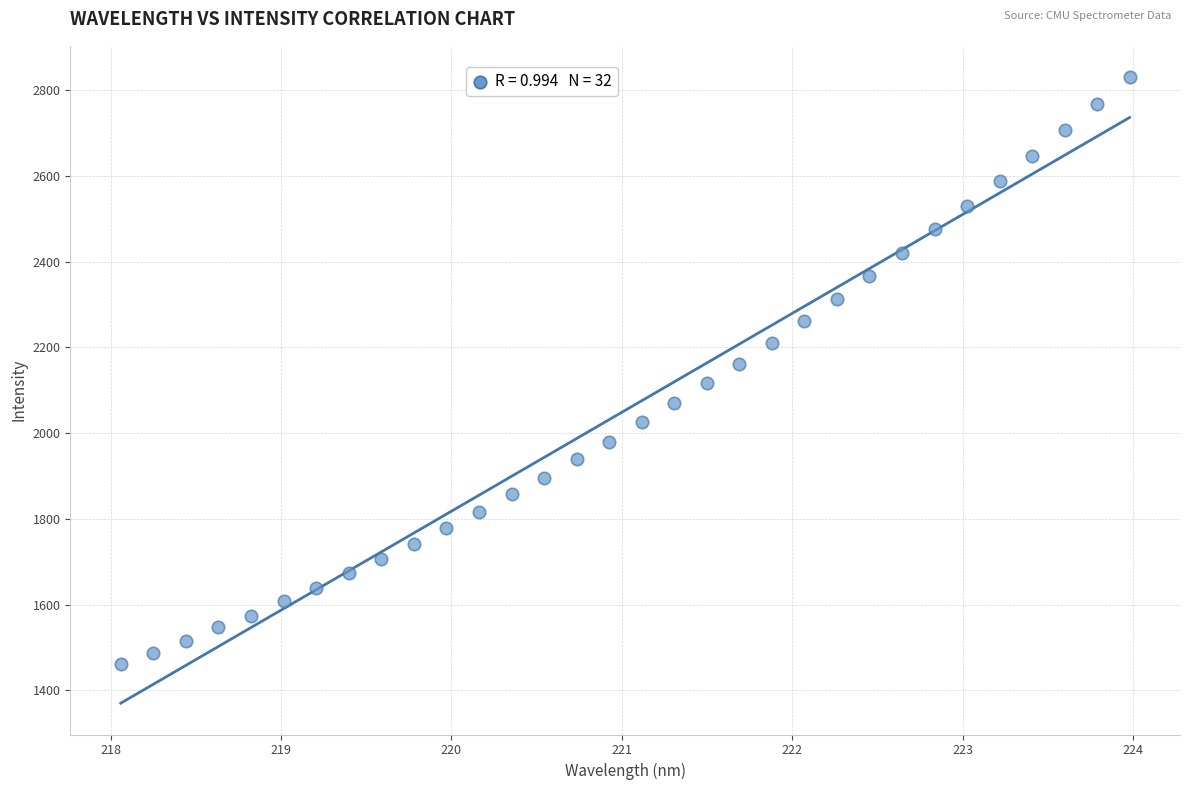

What is the range of X values (max minus min)?

5.9